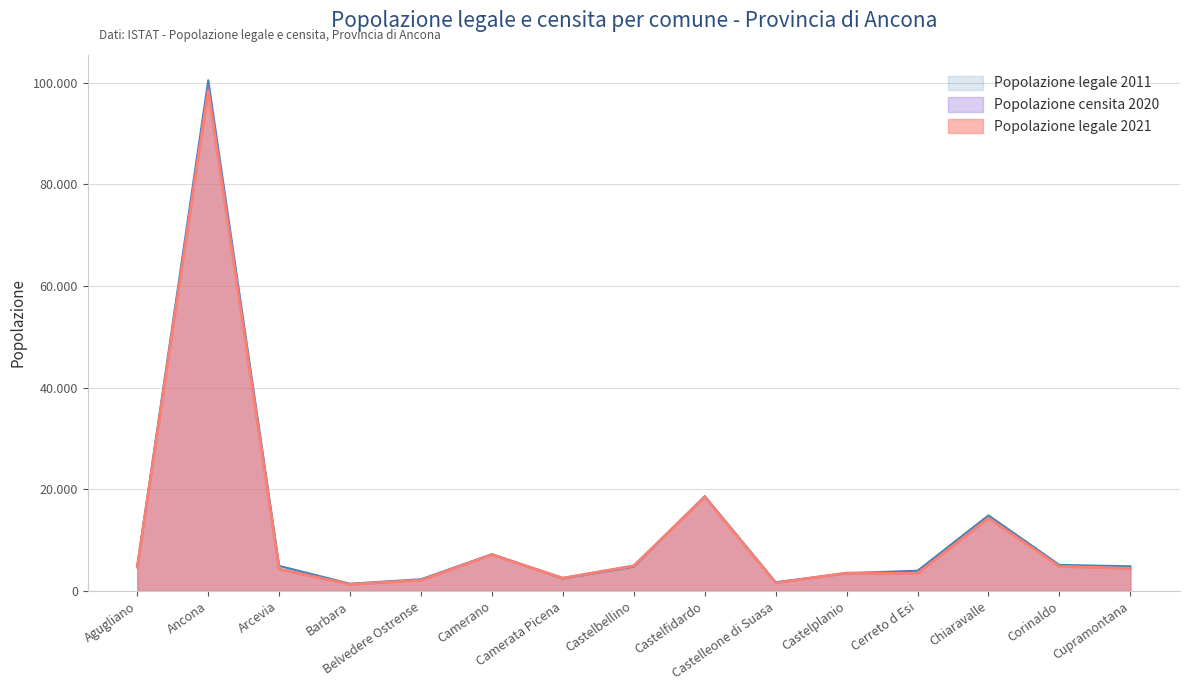

Reading left to right, extract all data points from this chart.

Popolazione legale 2021: 4682	98402	4286	1280	2096	7107	2506	4928	18468	1568	3515	3415	14306	4797	4420
Popolazione censita 2020: 4747	99273	4272	1281	2133	7160	2525	4956	18517	1597	3465	3486	14389	4848	4418
Popolazione legale 2011: 4870	100497	4914	1408	2288	7213	2419	4763	18645	1702	3482	3967	14858	5106	4838